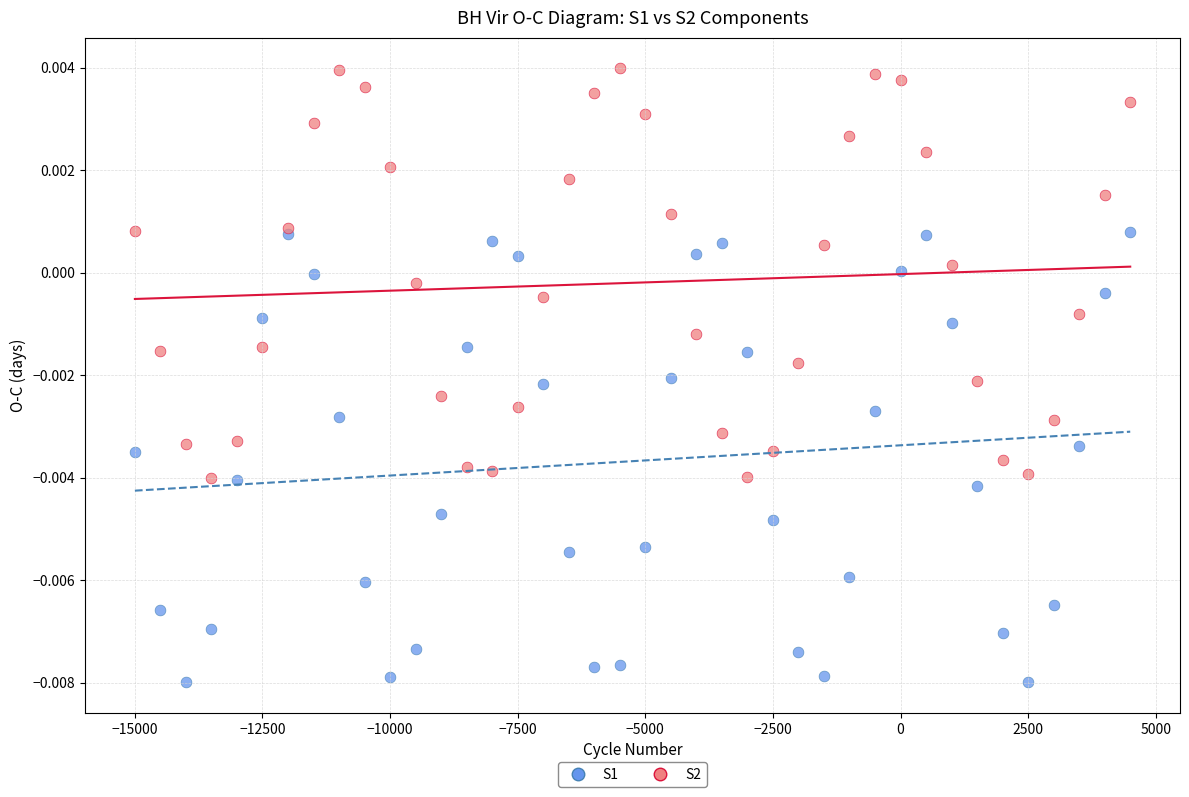

What are all the series names shown in the legend?

S1, S2